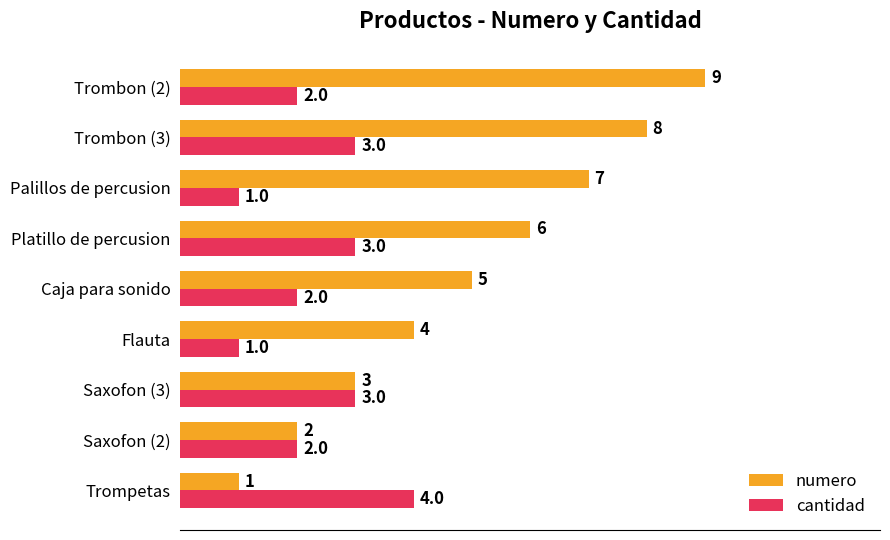

Which series changed the most between Flauta and Trombon (2)?

numero